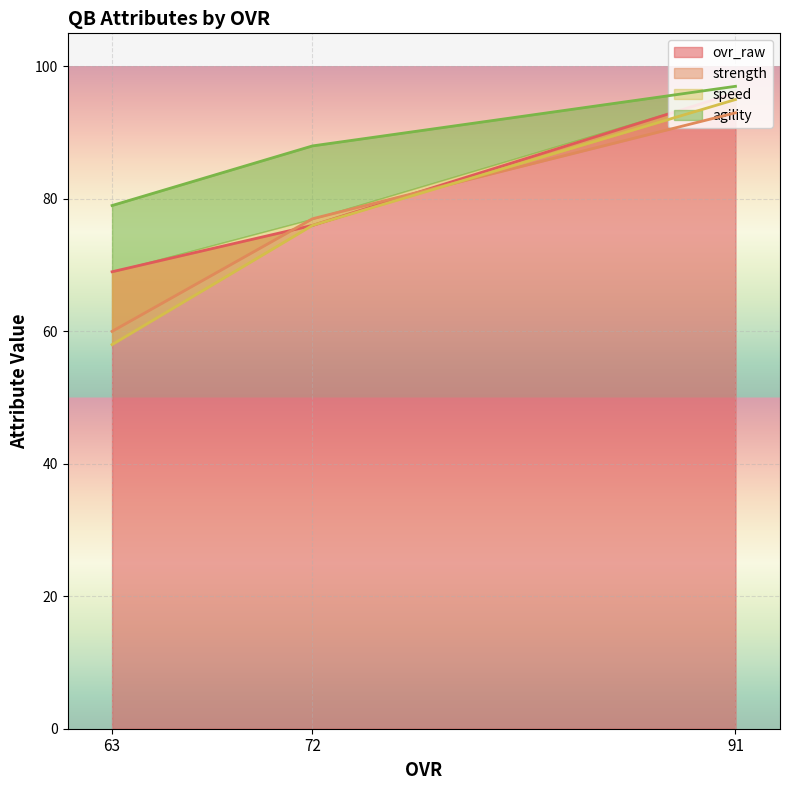

Count the strength values in the range 60 to 93.

3